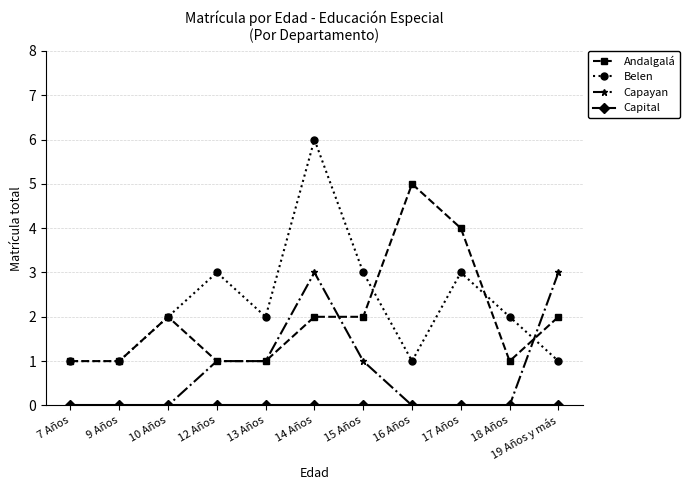

Which series has the widest spread of values?

Belen